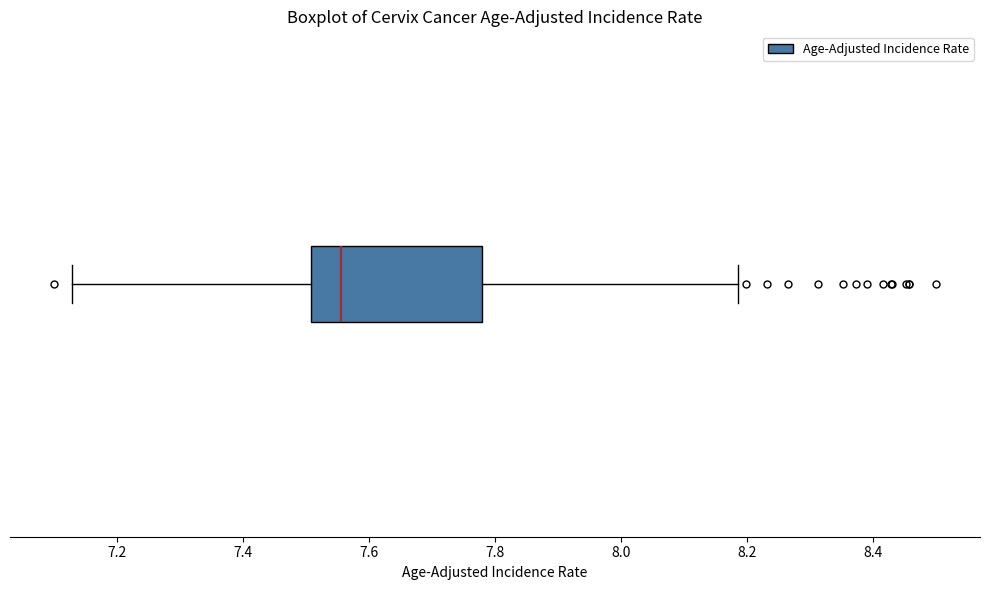

Transcribe this box plot: give where the median line is, the range the box spans, and where the two whiskers end, as read against the x-axis. The values are not printed on the chart, so give them approximately, as read against the axis.

median 7.56, box 7.50 to 7.78, whiskers 7.12 to 8.18